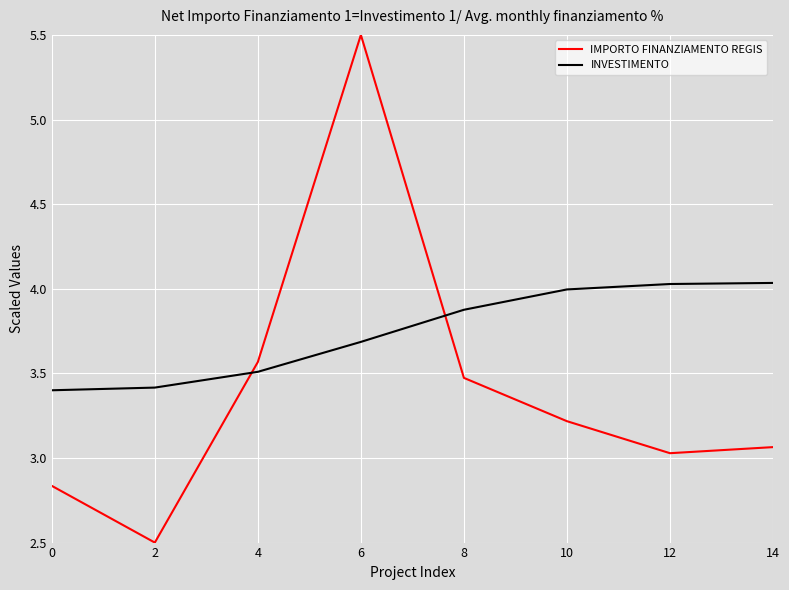

What is the difference between the second highest and second lowest values in the INVESTIMENTO series?

0.6